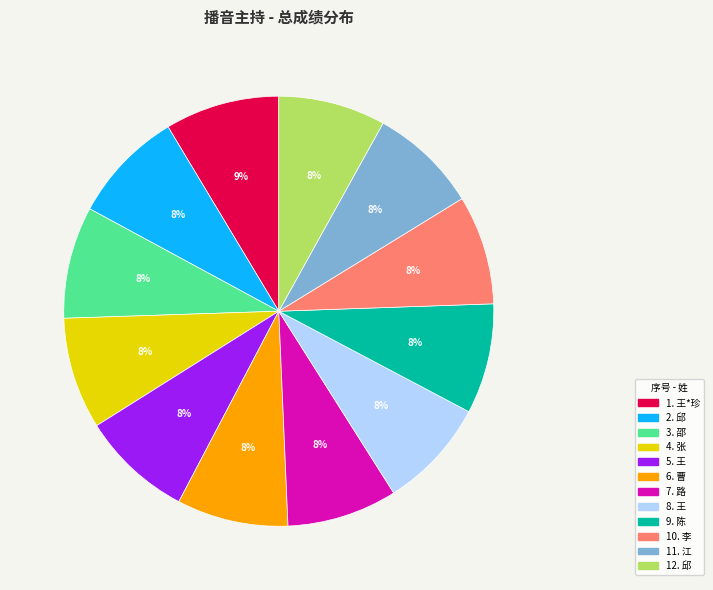

Is there any slice that represents more than half of the pie?

No